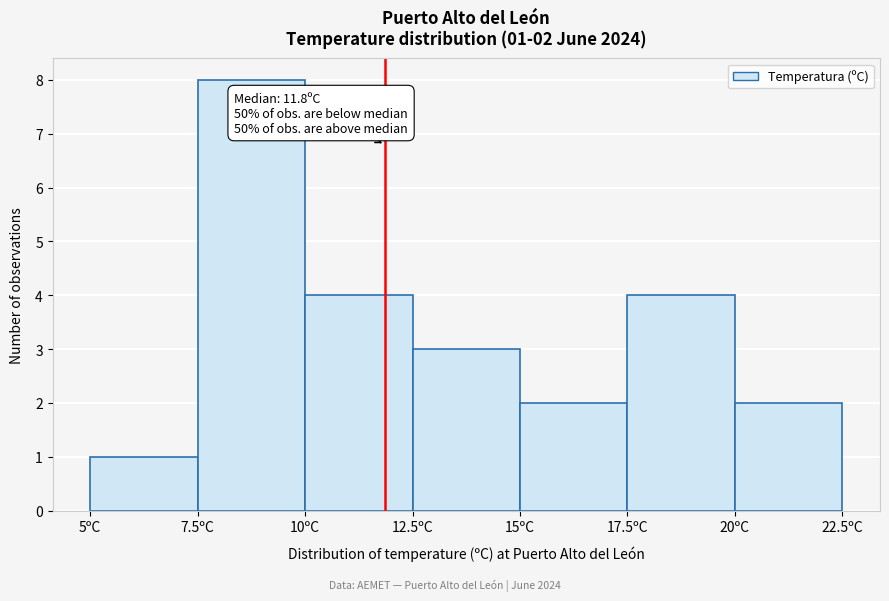

Over which range of the x-axis is the bar tallest?

7.5 to 10.0